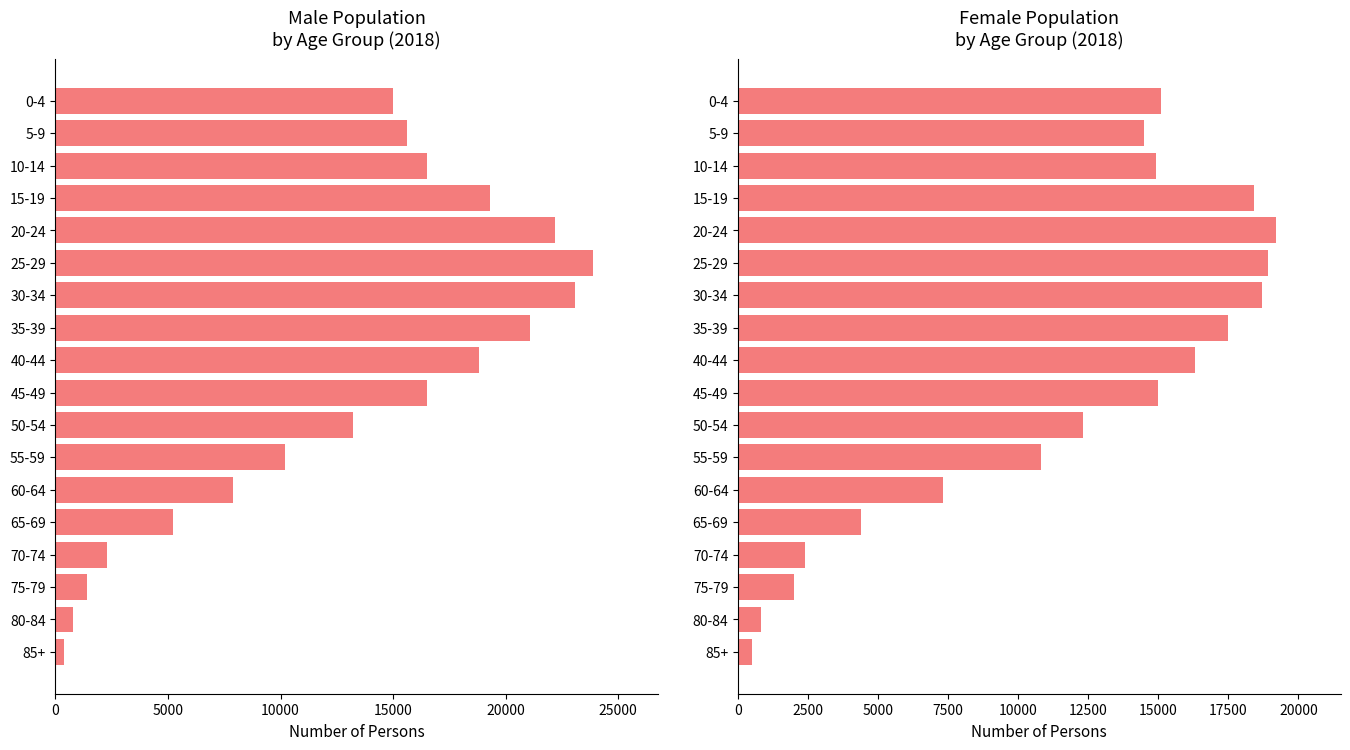

What is the total value across all series at 55-59?

21000